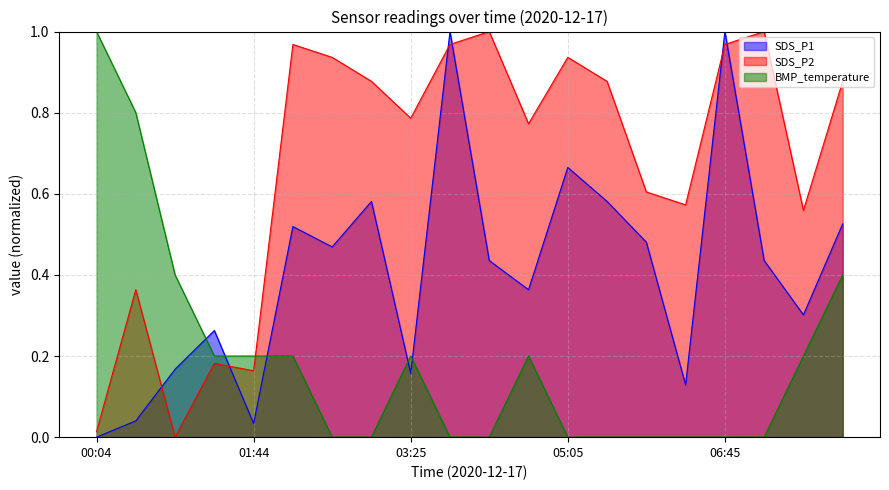

True or false: SDS_P1 has a value of 0.0 at 00:04.

True